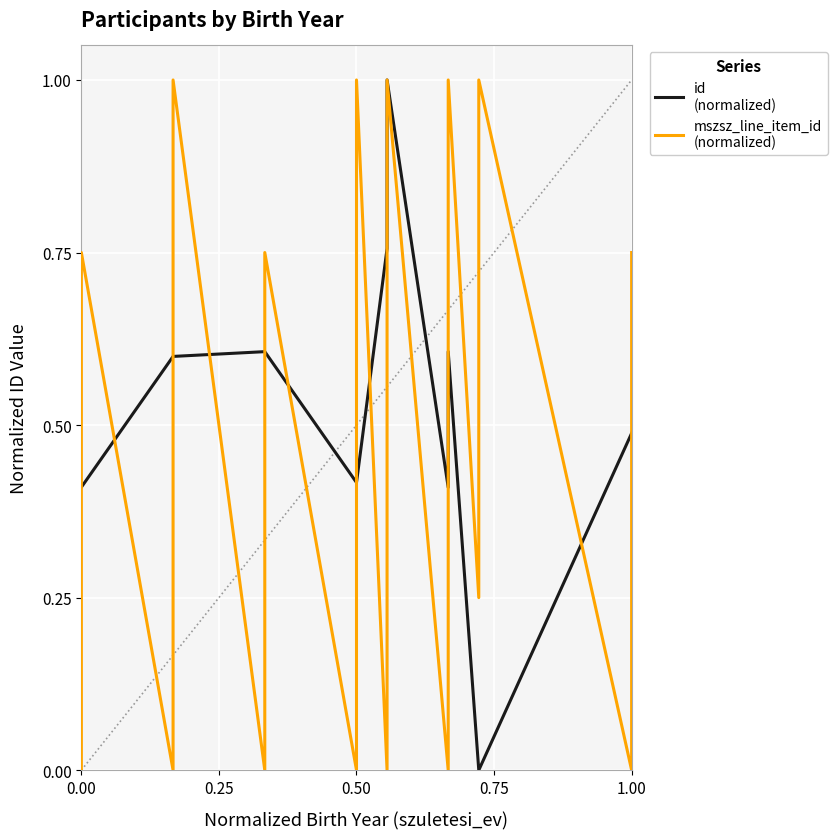

True or false: mszsz_line_item_id
(normalized) has more than 1 interior local peaks.

True